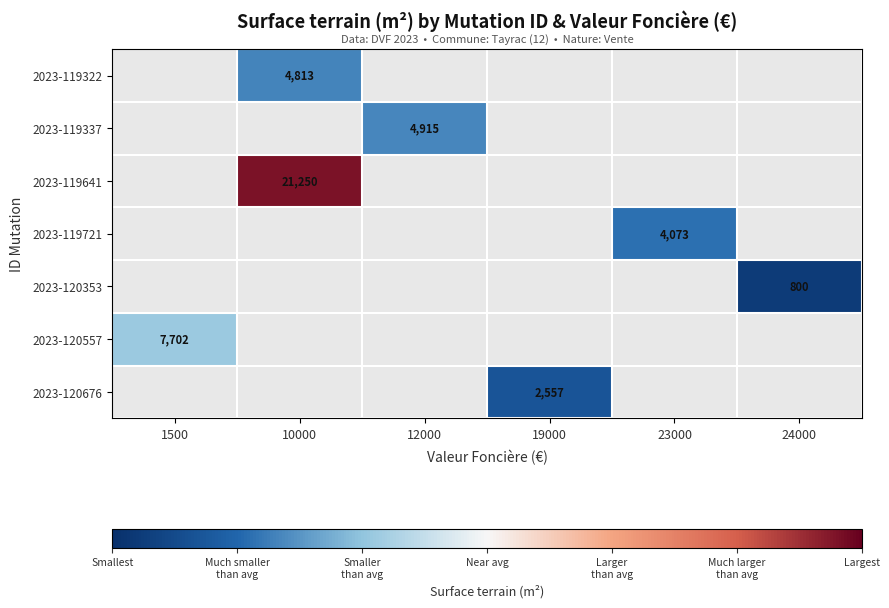

Which category has the lowest value across all series?

24000